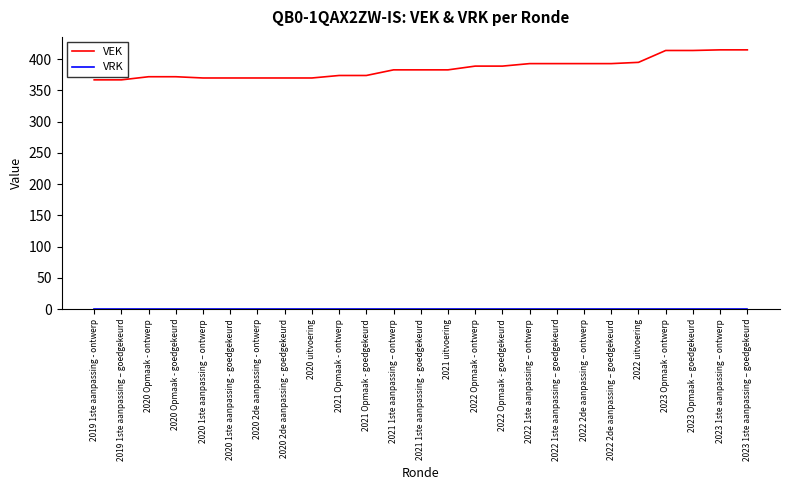

What is the difference between the VEK values at 2021 Opmaak - ontwerp and 2021 uitvoering?

9